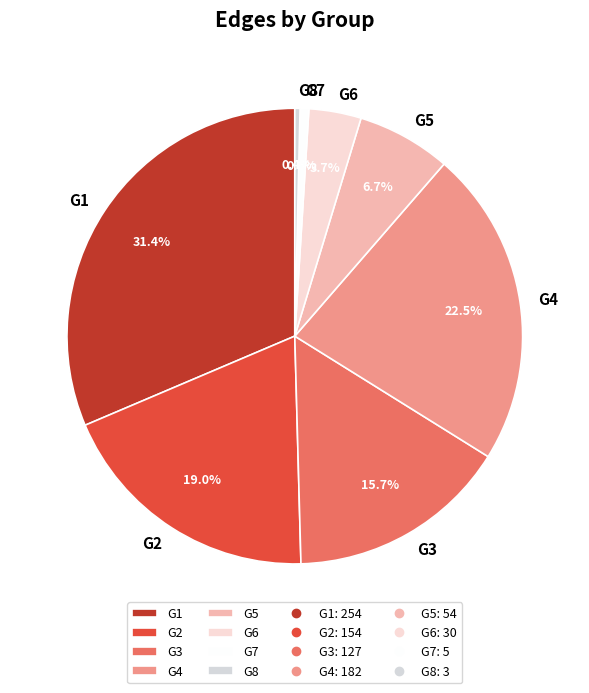

To the nearest percent, what percentage of the pie is G1?

31%